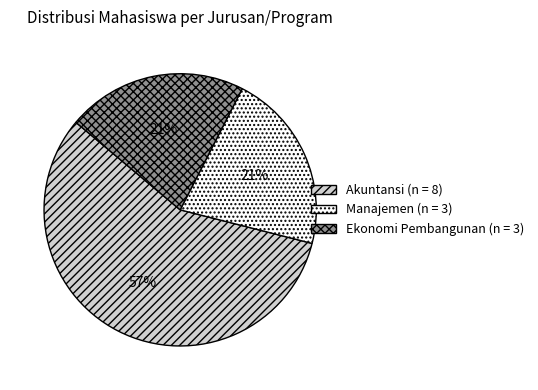

Combined, do Ekonomi Pembangunan and Manajemen account for over 50%?

No